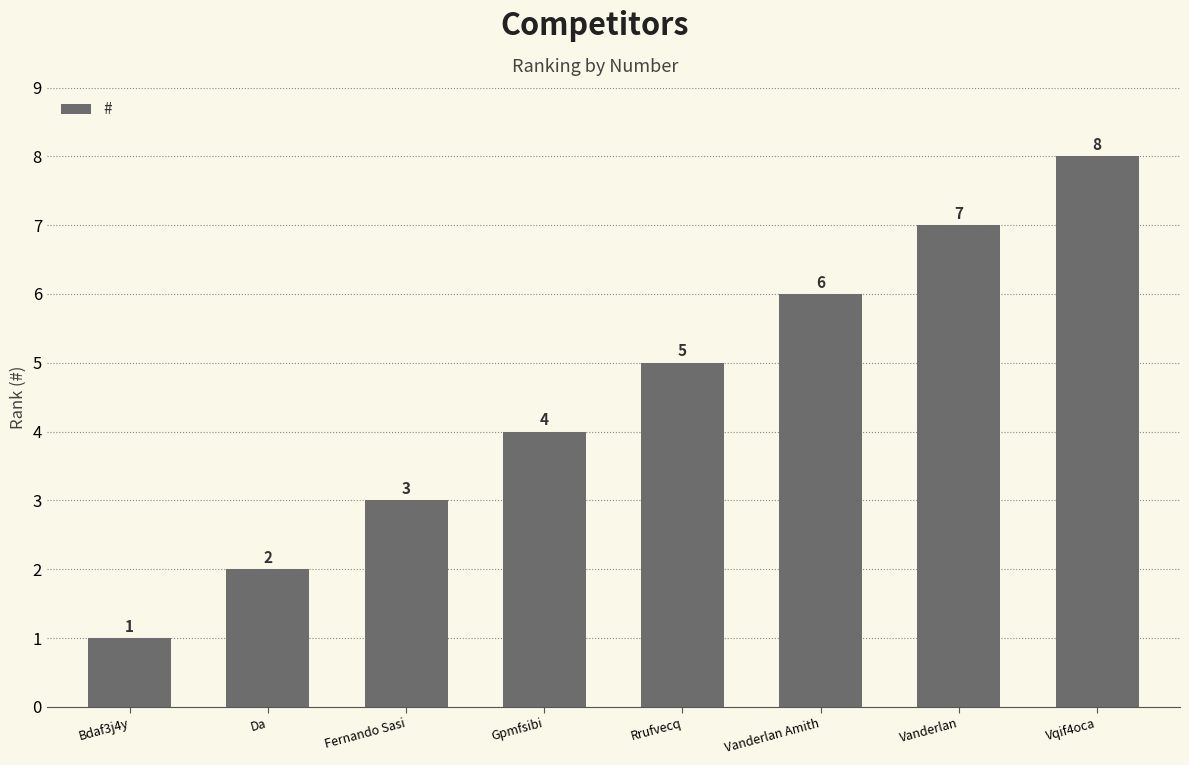

What is the label of the 2nd bar from the right?

Vanderlan